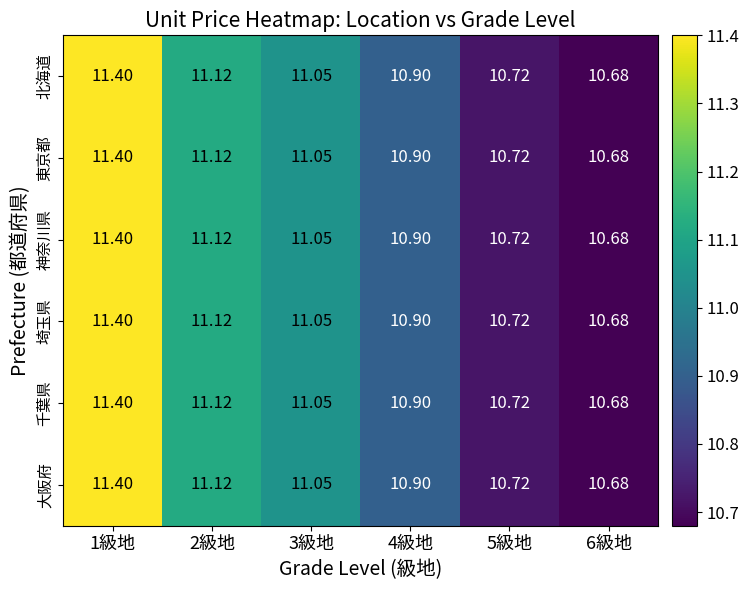

Is the value of 東京都 at 2級地 greater than the value of 埼玉県 at 3級地?

Yes